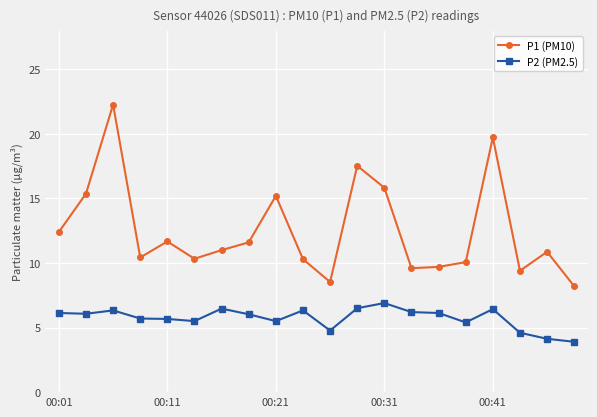

True or false: P1 (PM10) has more than 0 interior local peaks.

True